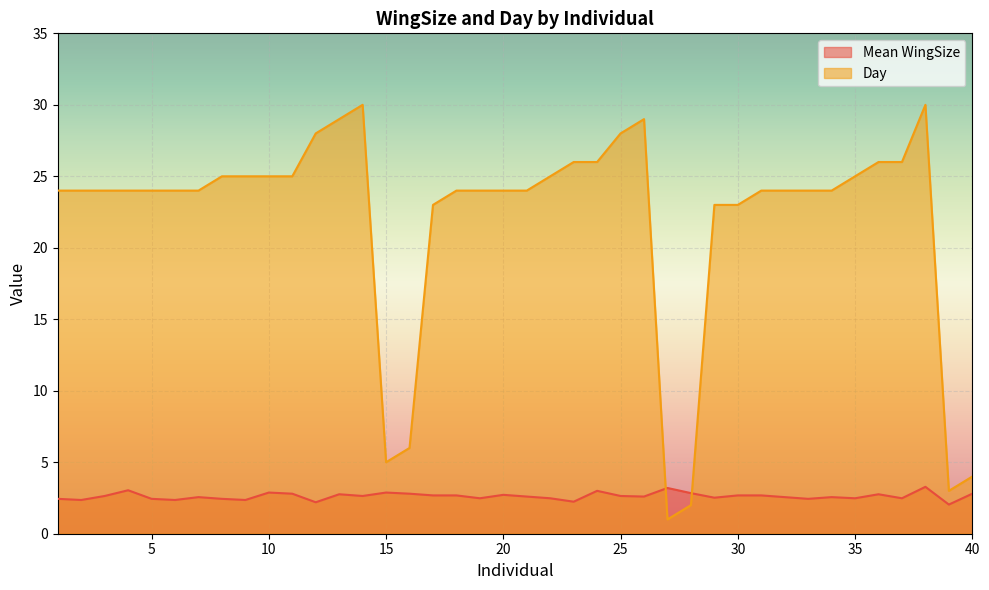

Count the number of data series in this chart.

2